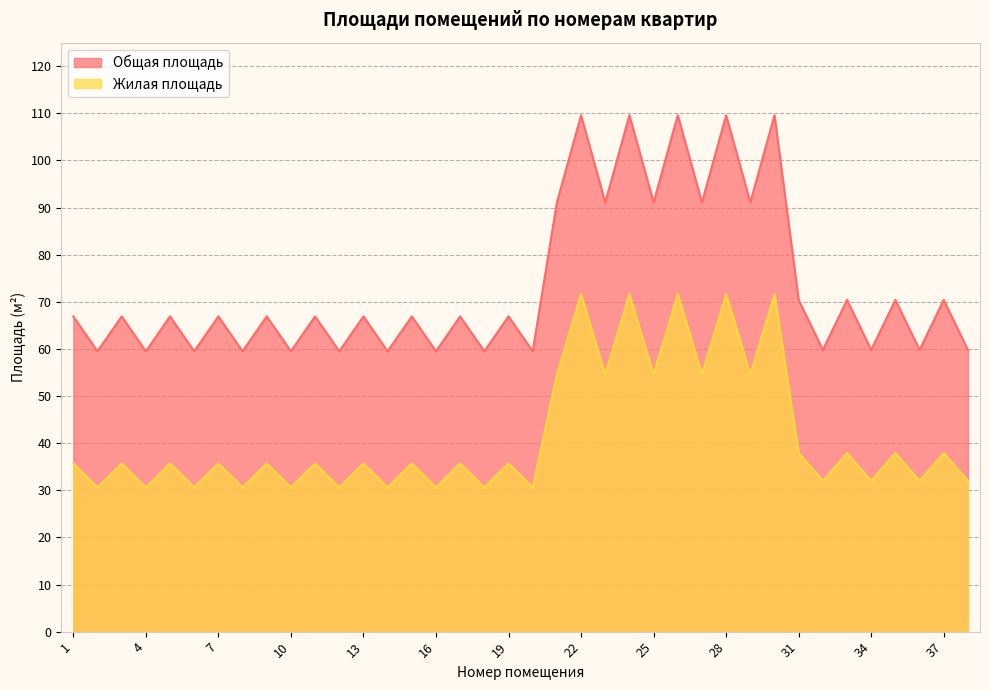

Does the chart display data point markers on the line(s)?

No